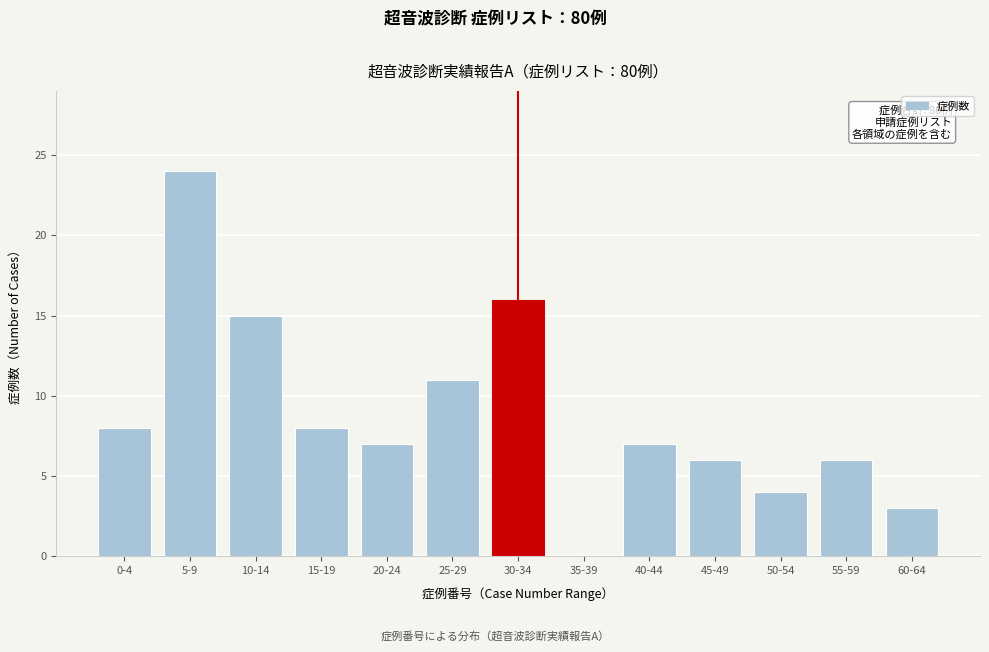

Reading left to right, extract all data points from this chart.

0-4=8	5-9=24	10-14=15	15-19=8	20-24=7	25-29=11	30-34=16	35-39=0	40-44=7	45-49=6	50-54=4	55-59=6	60-64=3